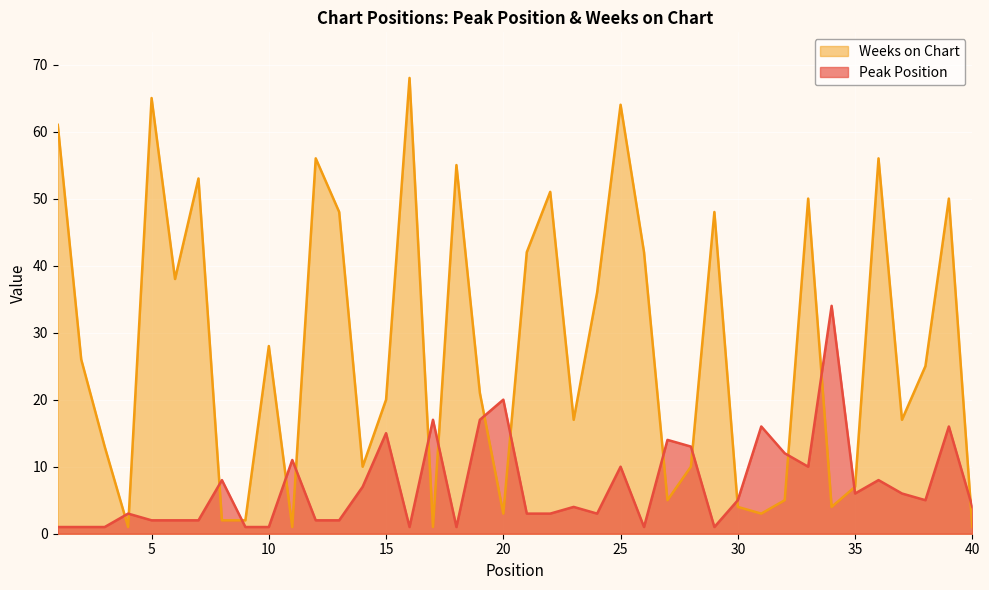

At which category is the sum across all series the highest?

25